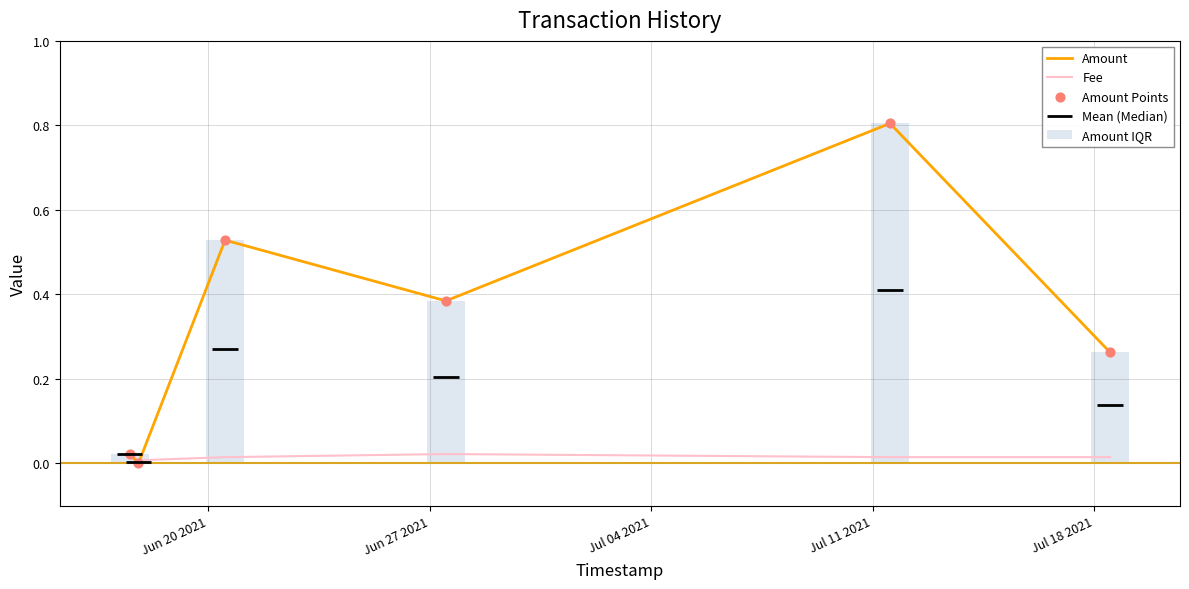

Which series has the largest total across all categories?

Amount